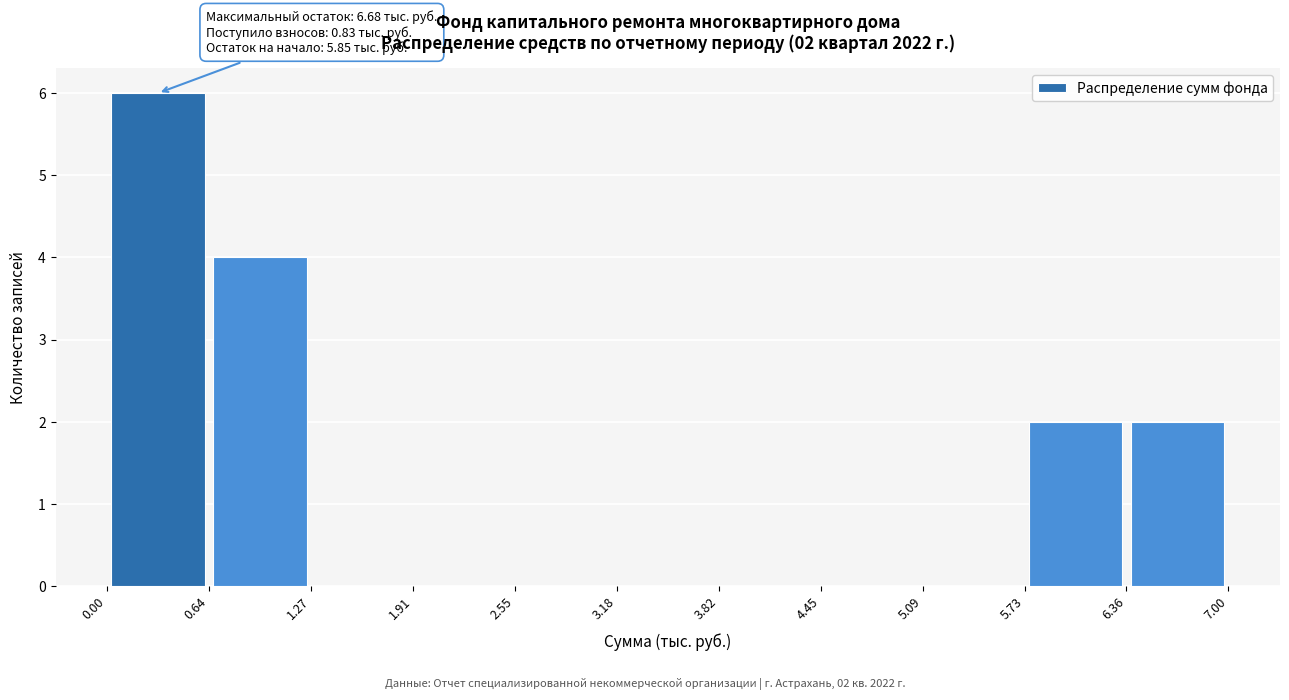

Over which range of the x-axis is the bar tallest?

0.00 to 0.64